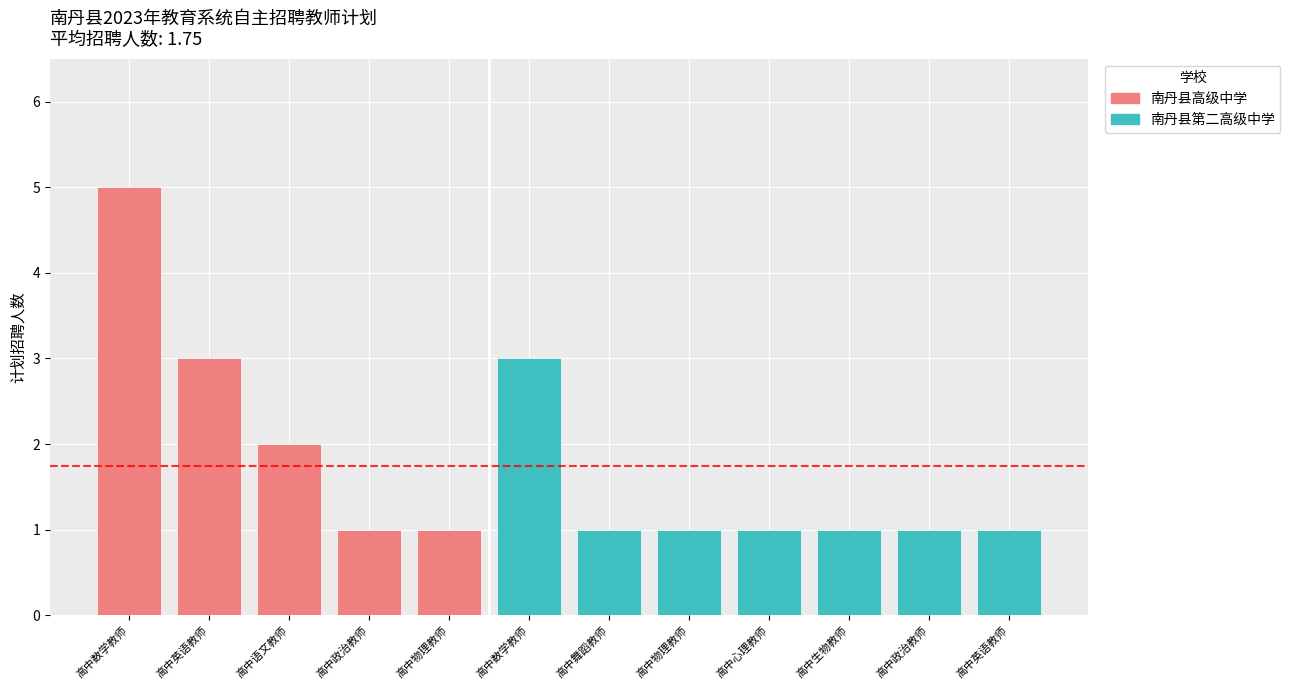

The chart shows a value of 1 at 高中英语教师. True or false?

True